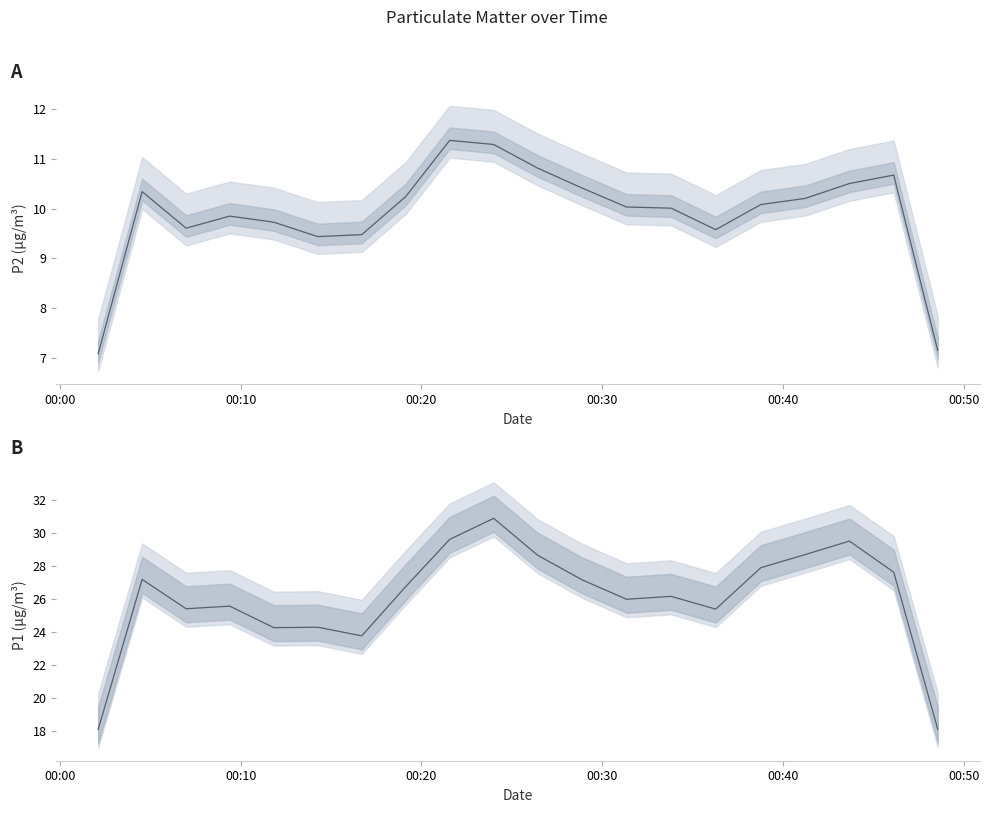

How many interior local valleys does the P1 mean series have?

5